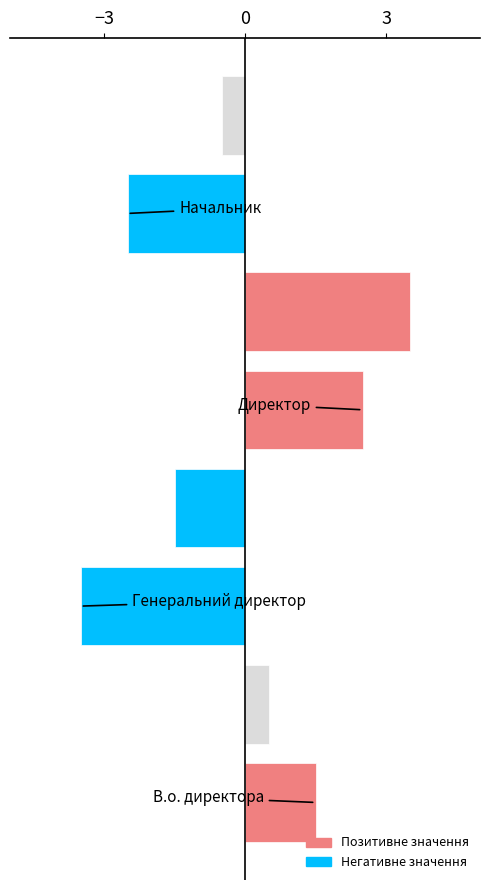

Does the chart contain any negative values?

Yes